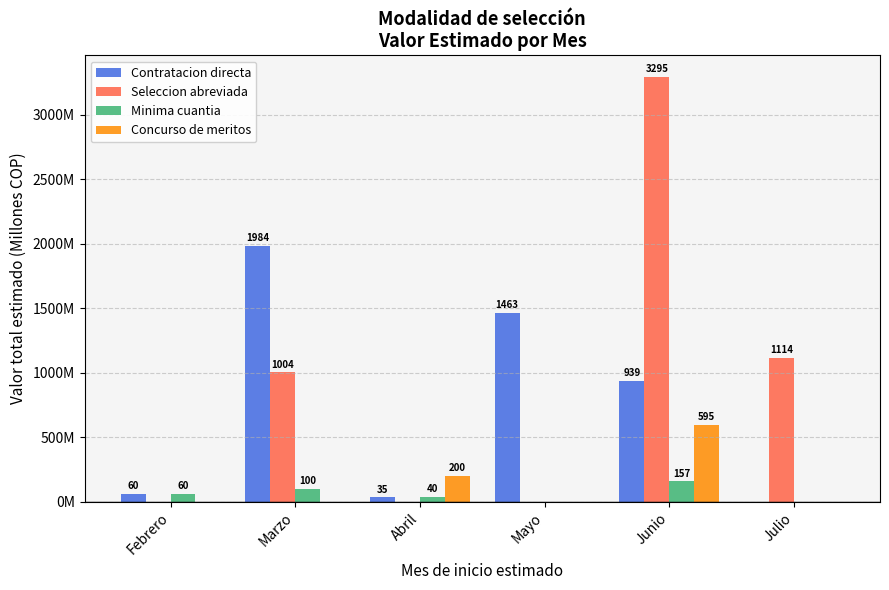

What is the value of the Seleccion abreviada bar at the 6th from the left?

1113.7